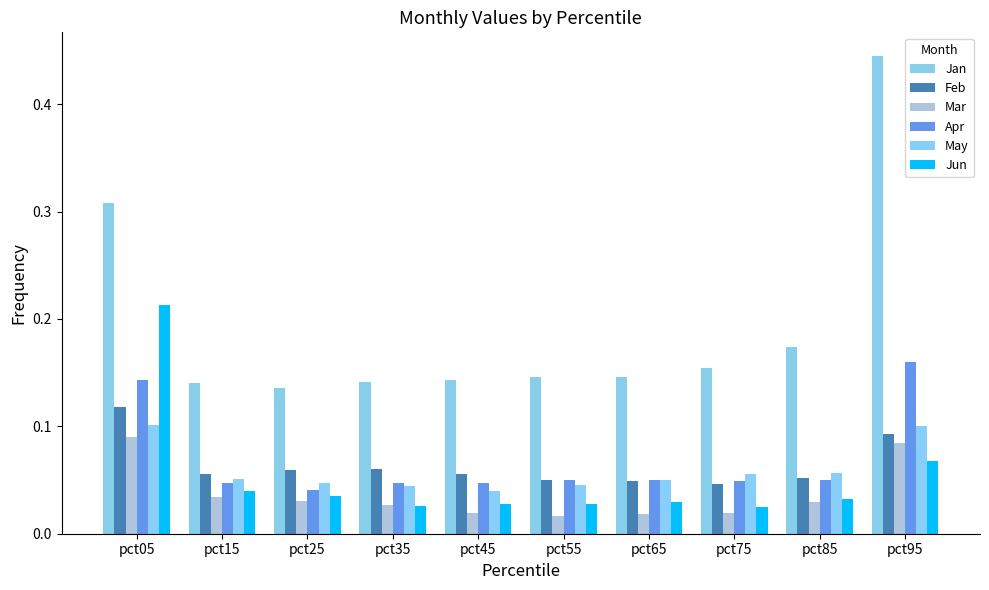

How many bars are there in total?

60